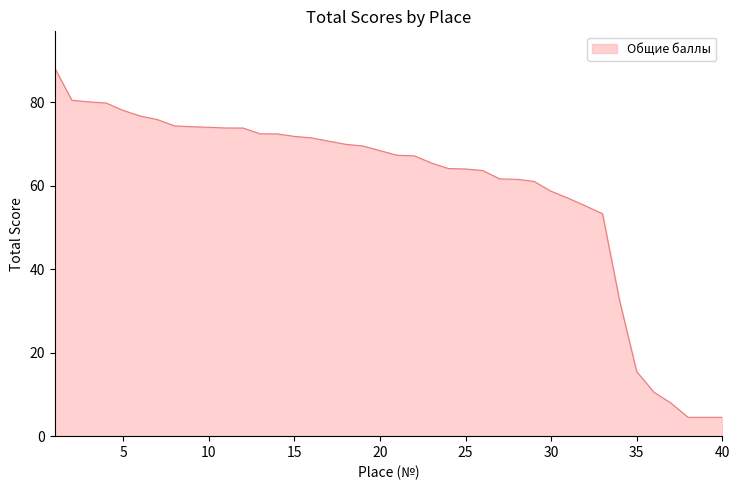

What is the smallest value displayed?

4.5